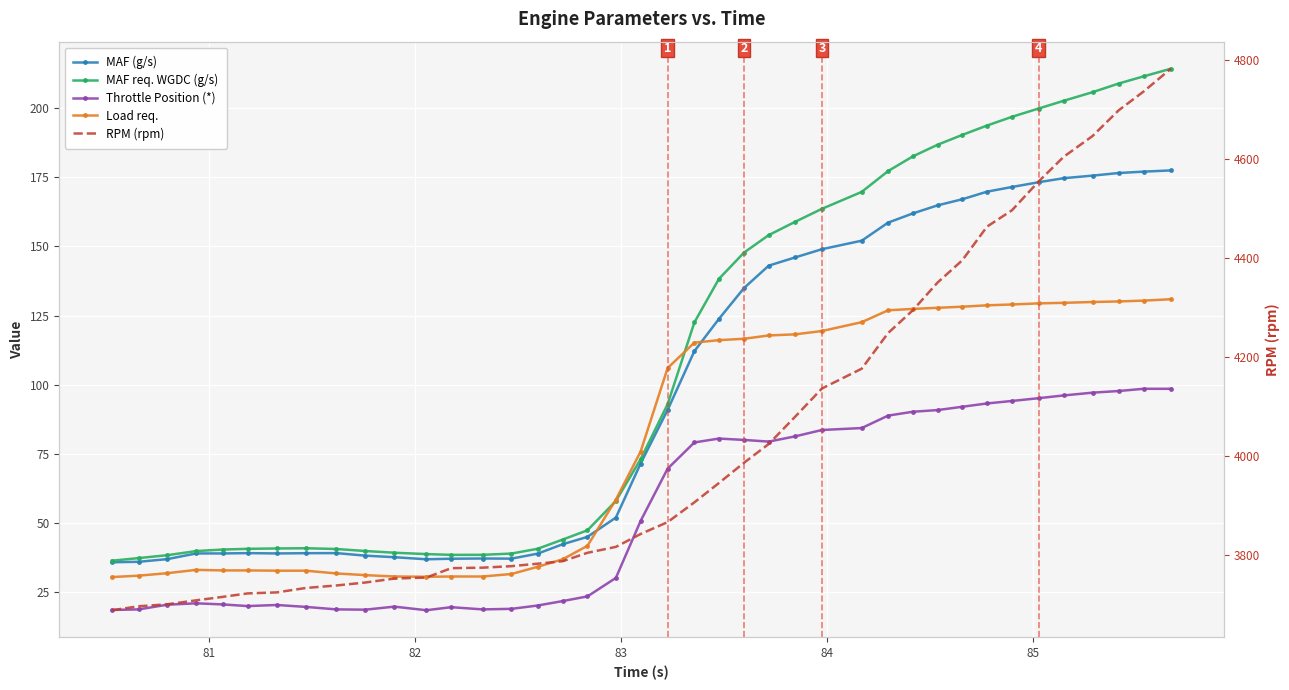

What is the value of the RPM (rpm) point at the 28th from the left?

4176.0